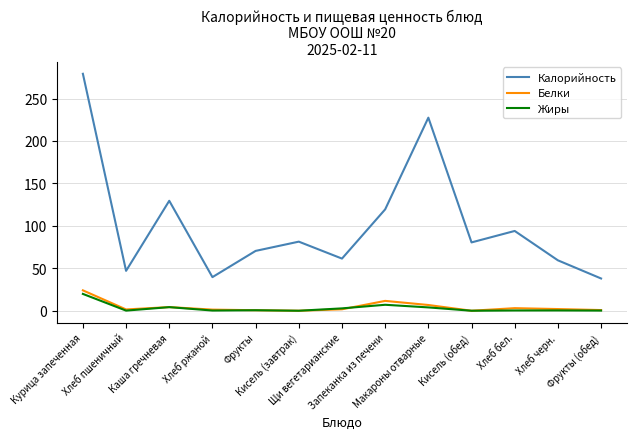

What is the highest value of the Белки series?

24.0